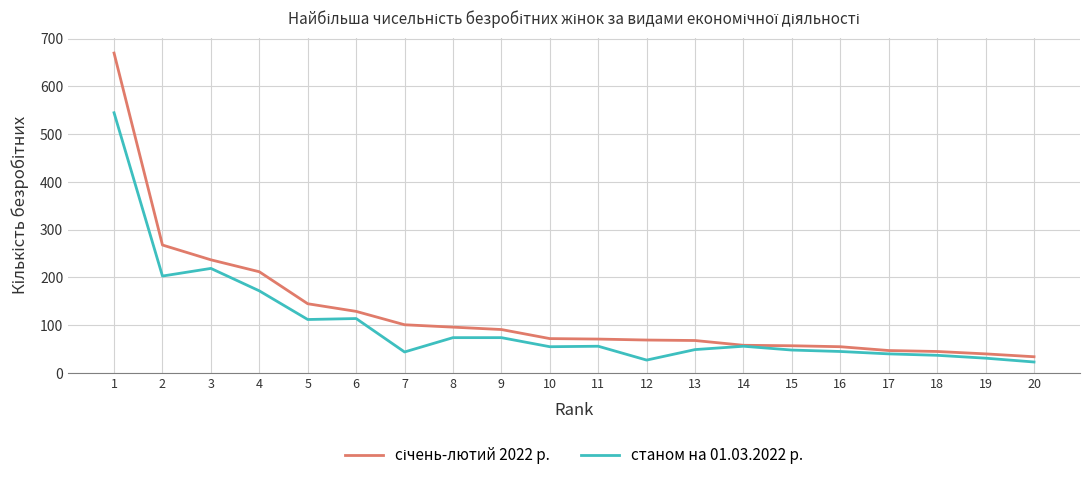

At which label does станом на 01.03.2022 р. first exceed 56?

1